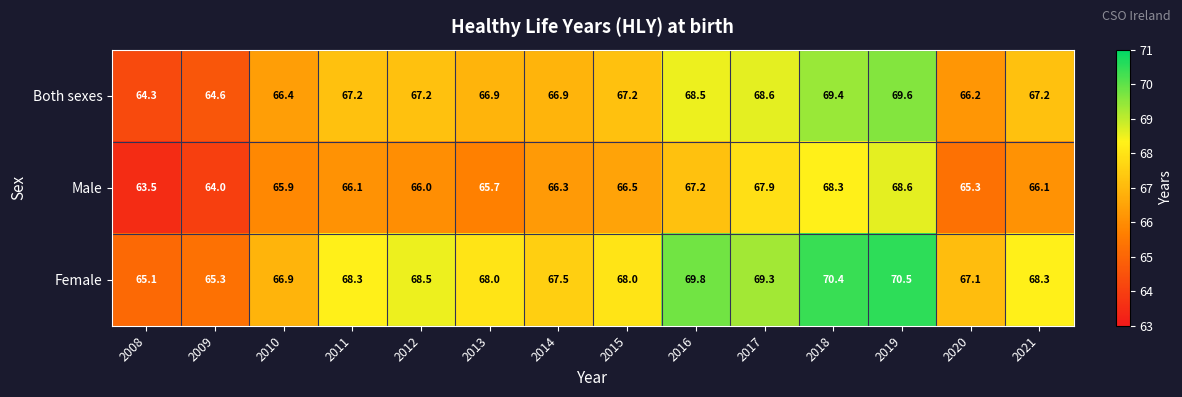

What is the difference between the second highest and minimum values in the Both sexes series?

5.1